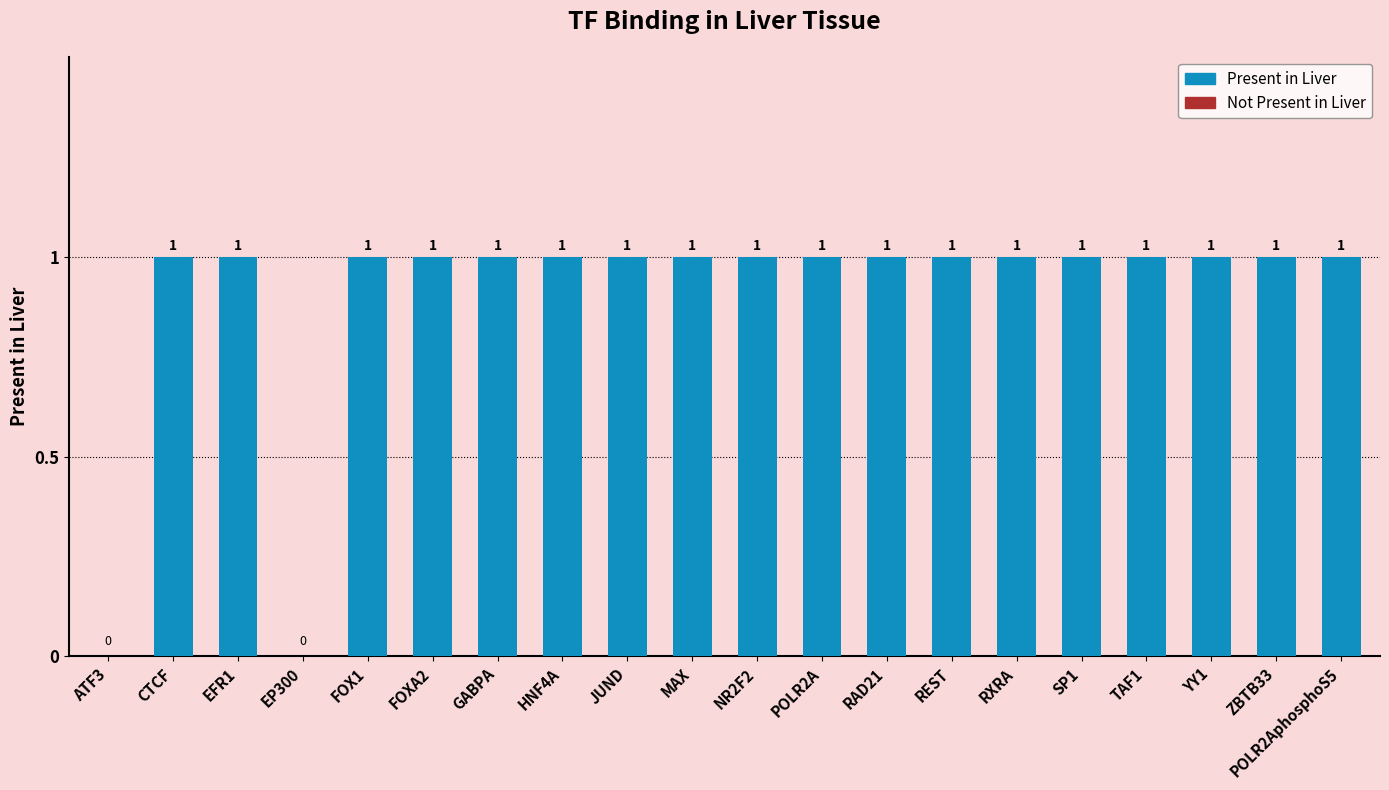

Approximately how many times larger is the value at HNF4A compared to REST?

1.0